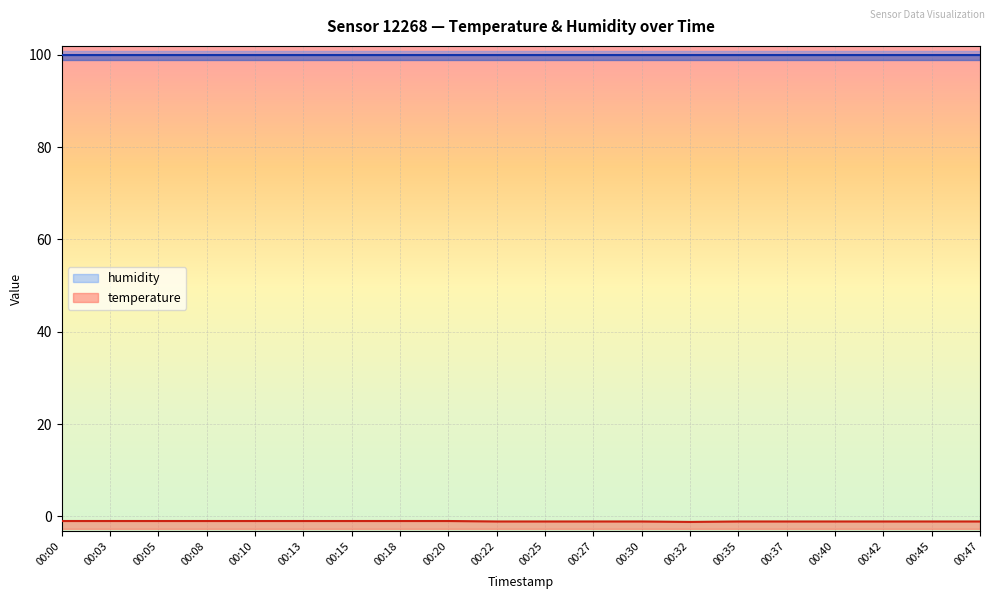

At which category does the chart reach its peak across all series?

00:00